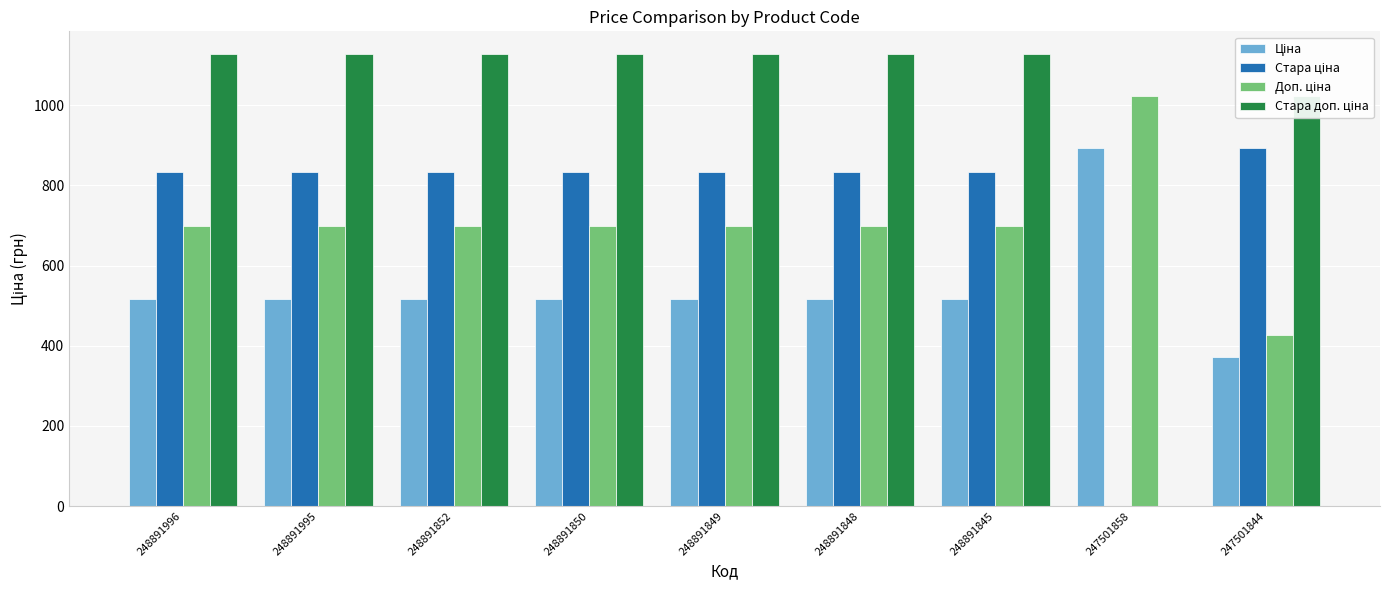

At which label does Ціна reach its peak?

247501858